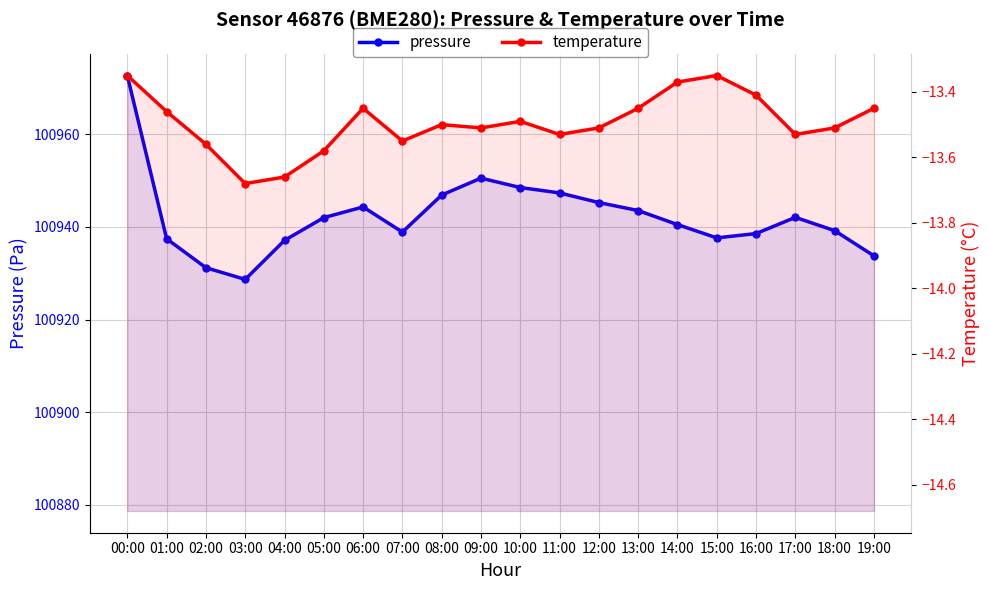

At how many categories does at least one series exceed 82709?

20